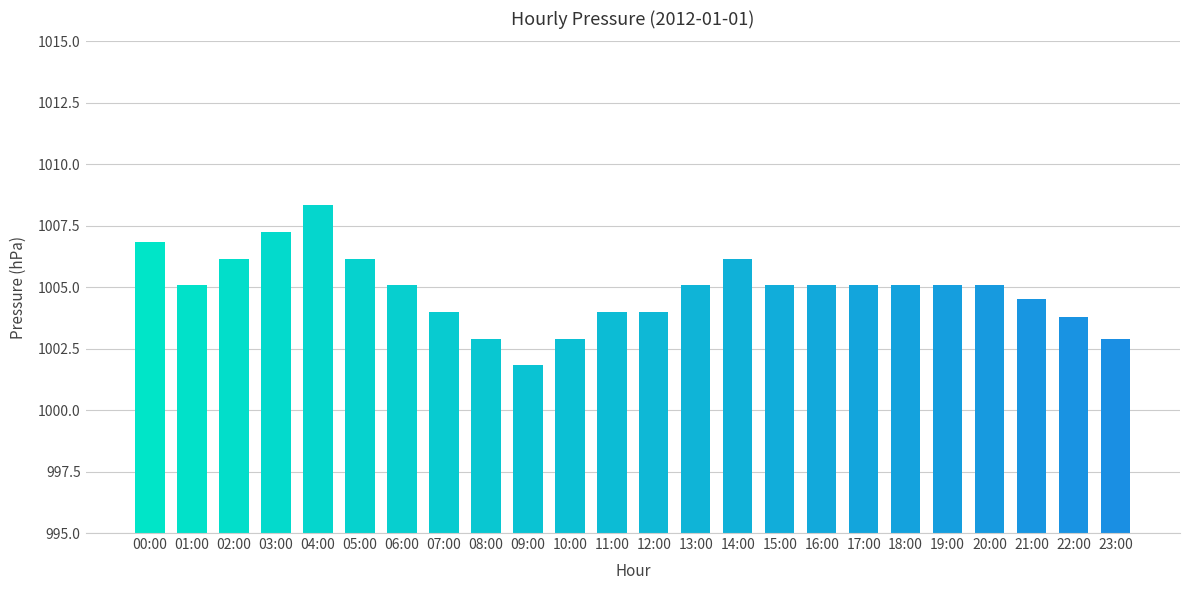

What is the change in value from 01:00 to 04:00?

+3.3